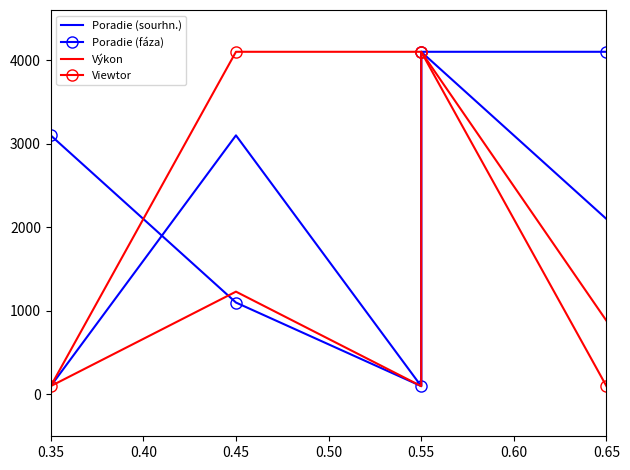

Reading left to right, list all the values displayed in this chart.

Poradie (sourhn.): 100.0	3100.0	100.0	4100.0	2100.0
Poradie (fáza): 3100.0	1100.0	100.0	4100.0	4100.0
Výkon: 100.0	1230.4	100.0	4100.0	882.6
Viewtor: 100.0	4100.0	4100.0	4100.0	100.0